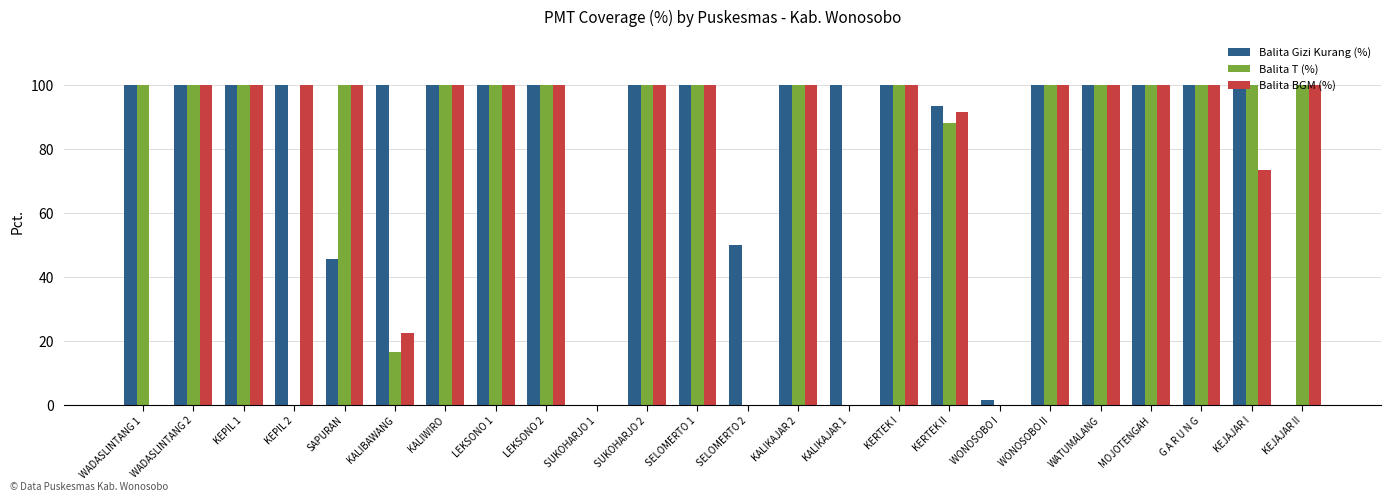

Does the chart contain stacked bars?

No